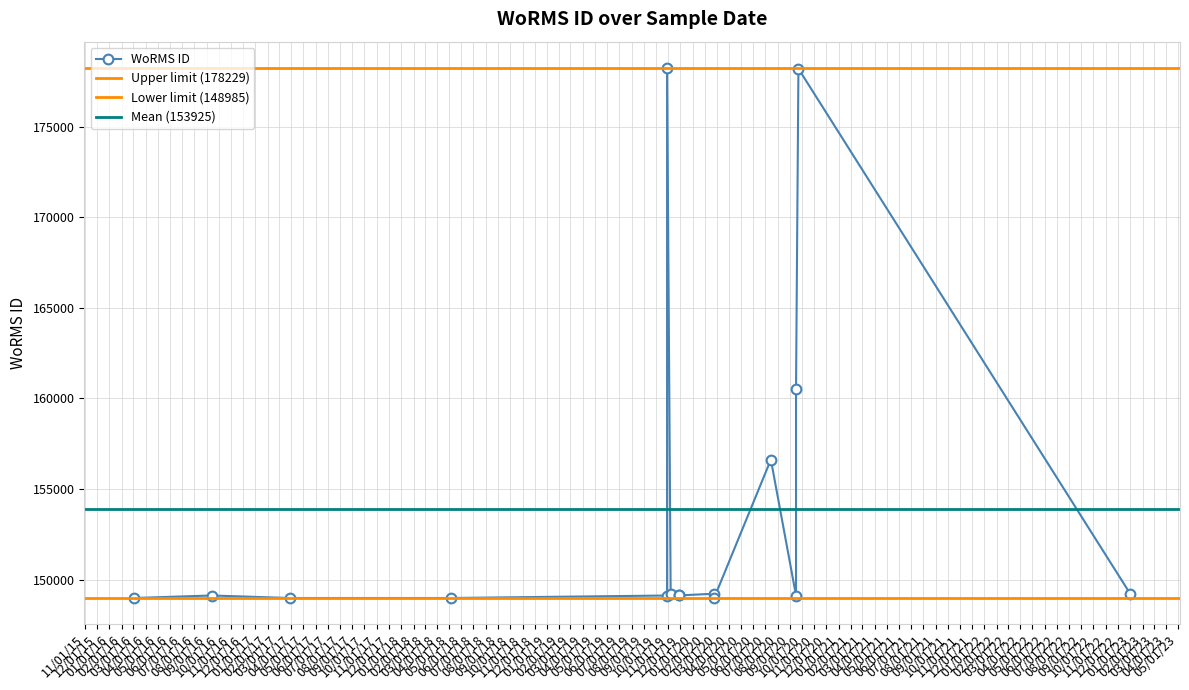

At which label is the value closest to 163607?

16-09-2020